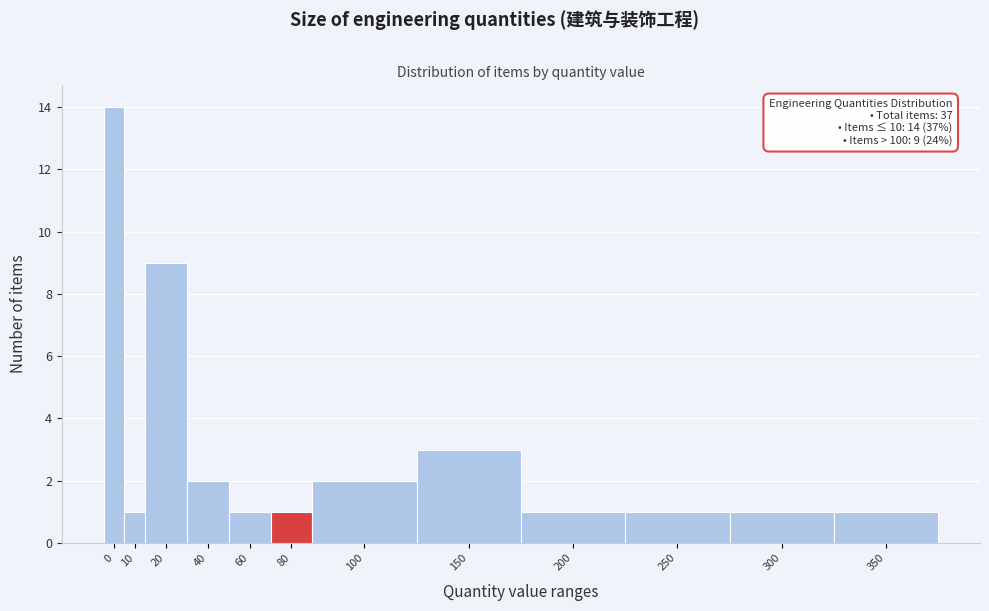

Reading left to right, extract all data points from this chart.

0=14	10=1	20=9	40=2	60=1	80=1	100=2	150=3	200=1	250=1	300=1	350=1